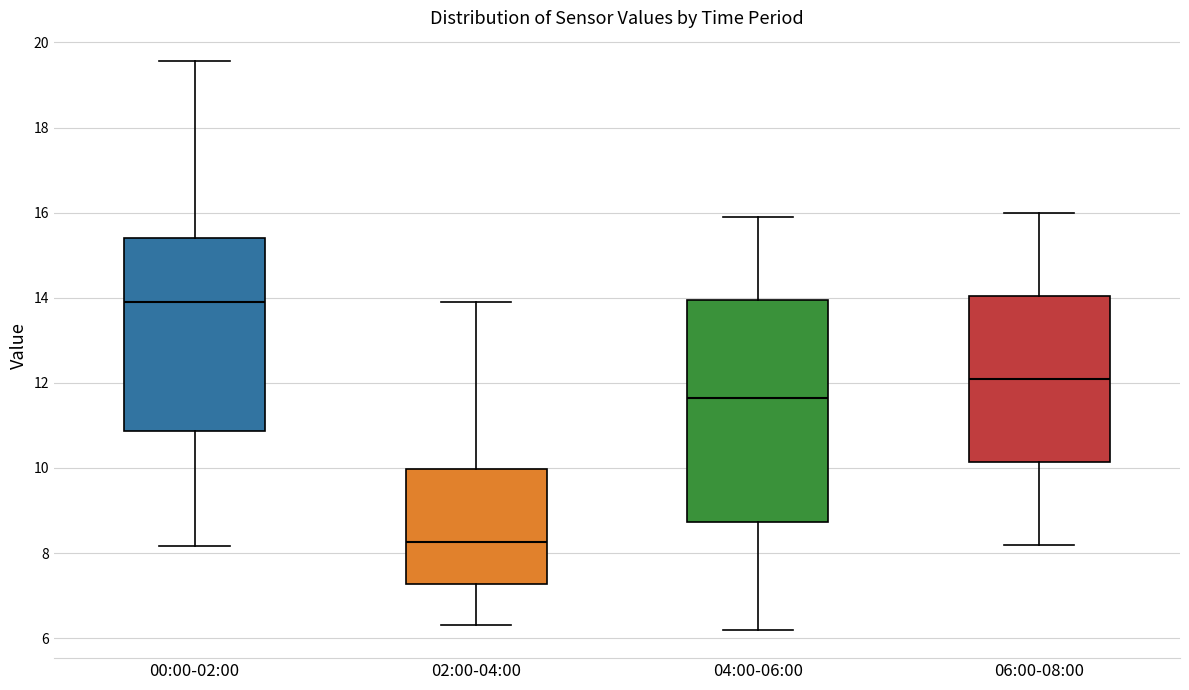

Which box has the highest median line?

00:00-02:00